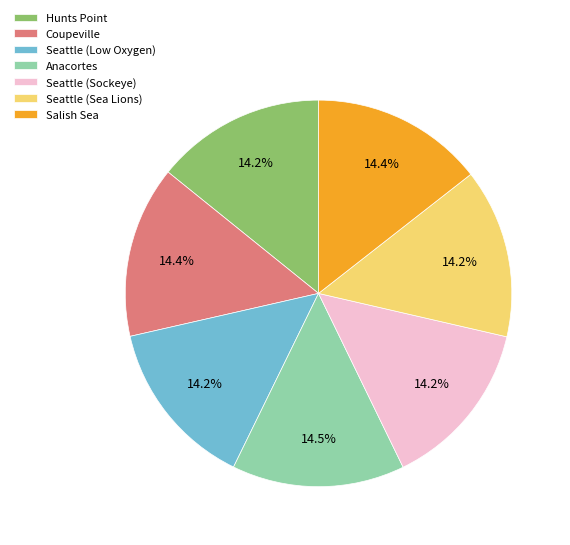

To the nearest percent, what is the combined percentage of Salish Sea and Seattle (Low Oxygen)?

29%